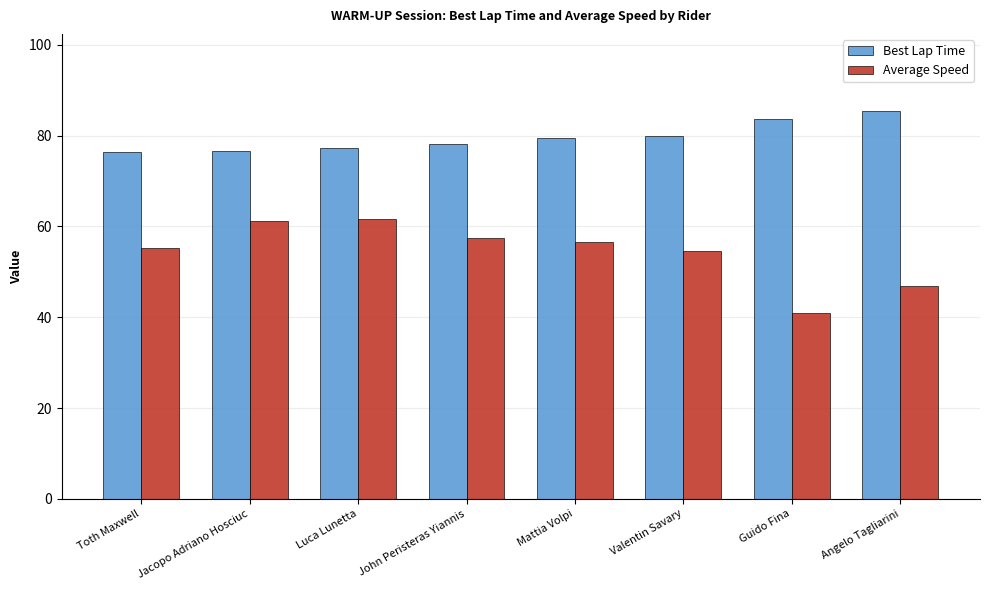

What is the value of the Best Lap Time bar at the 4th from the left?

78.1